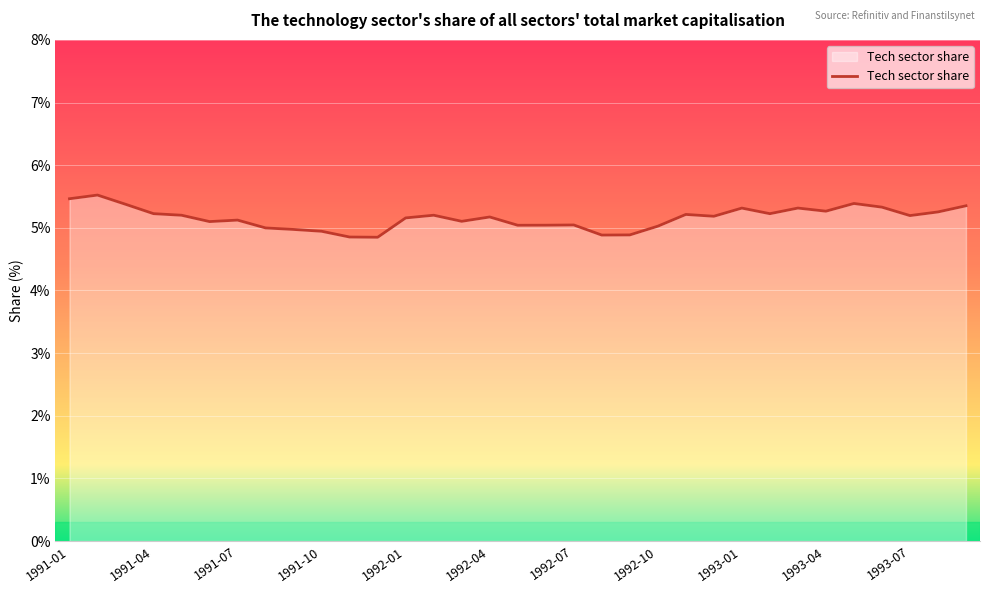

What is the smallest value displayed?

4.8